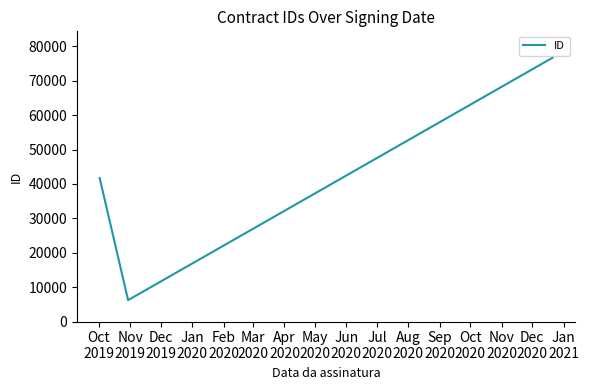

What is the difference between the maximum and second lowest values?

34974